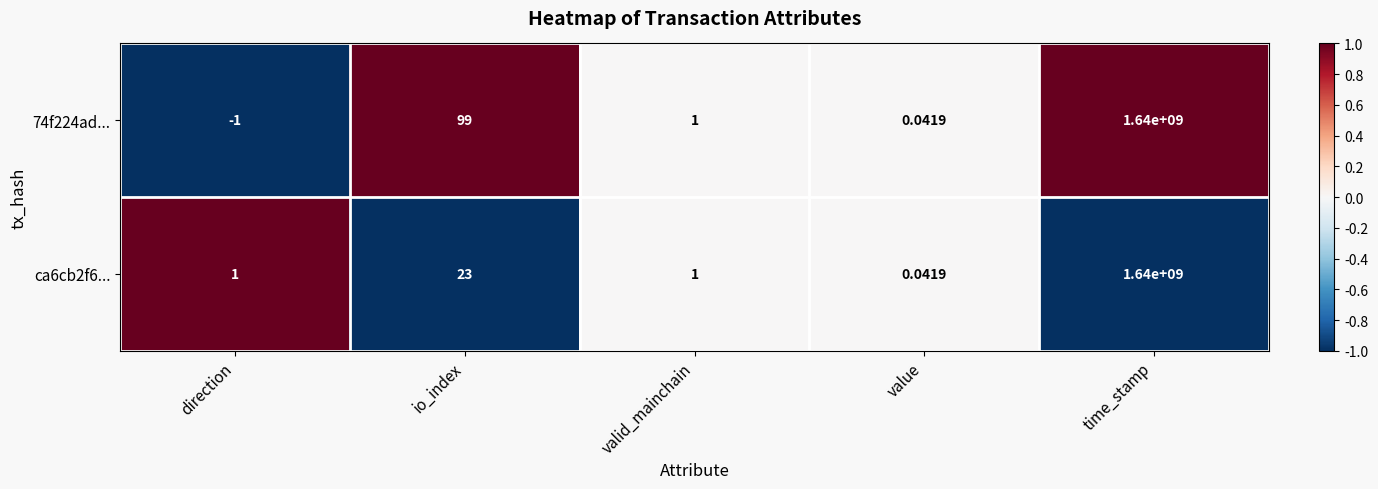

Which label corresponds to the smallest value in the chart?

direction